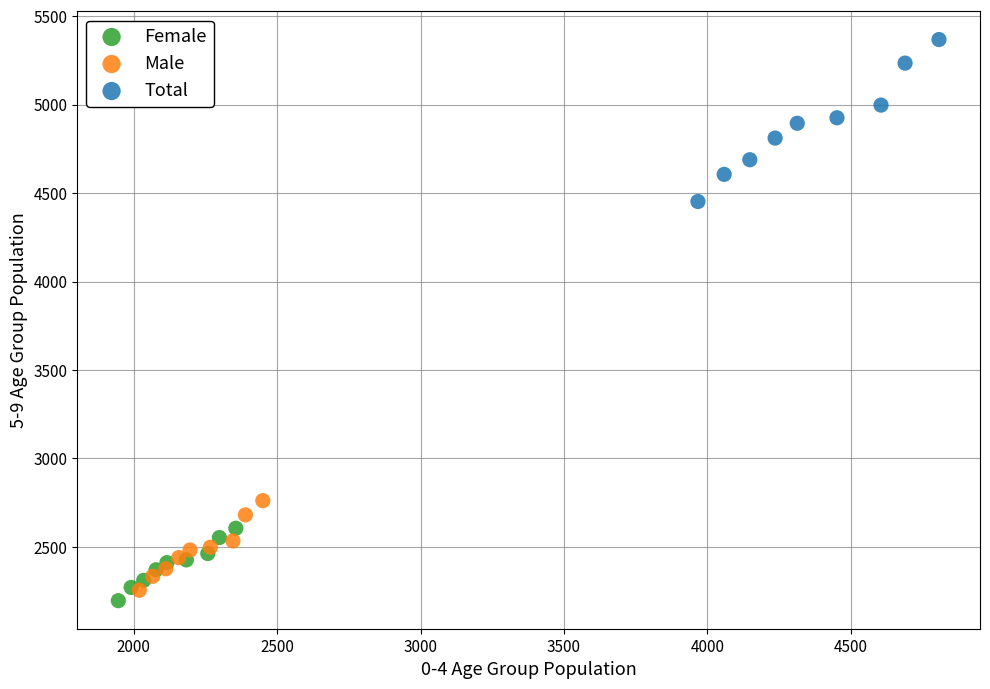

Which series has the largest Y range (max minus min)?

Total